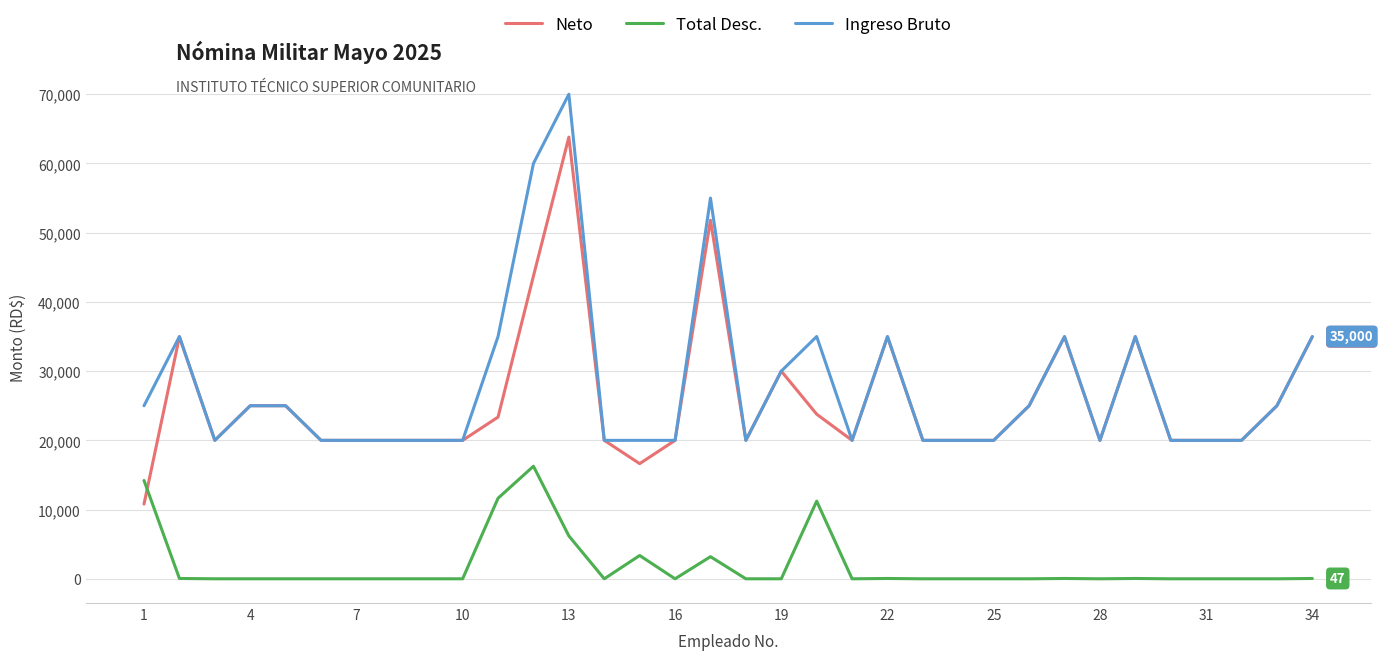

What is the difference between the second highest and minimum values in the Total Desc. series?

14201.5